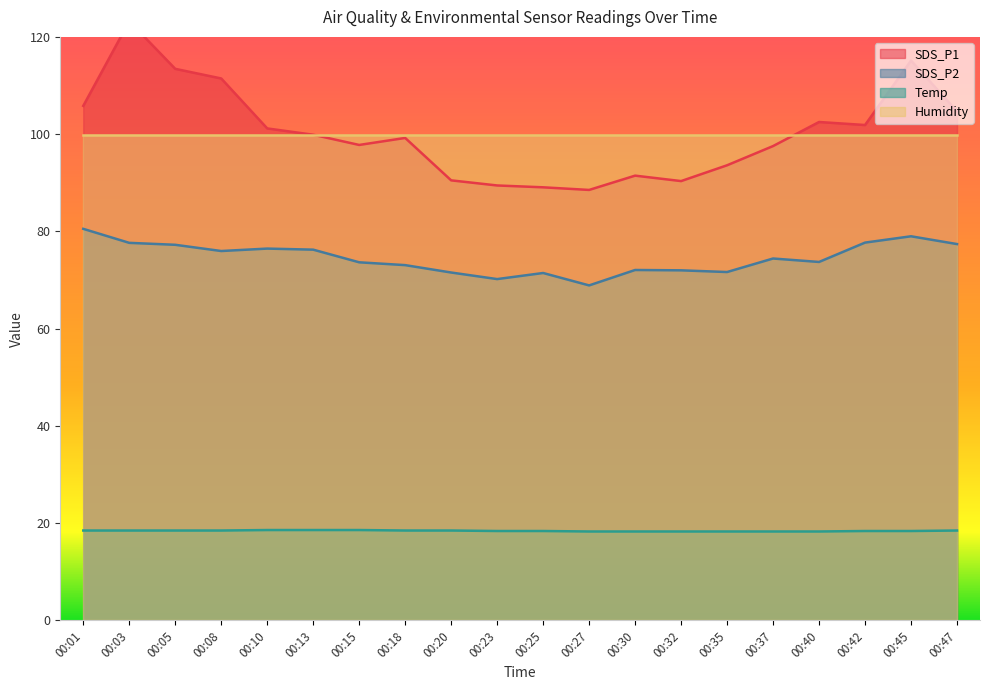

Where does the SDS_P1 series first go above 99?

00:01